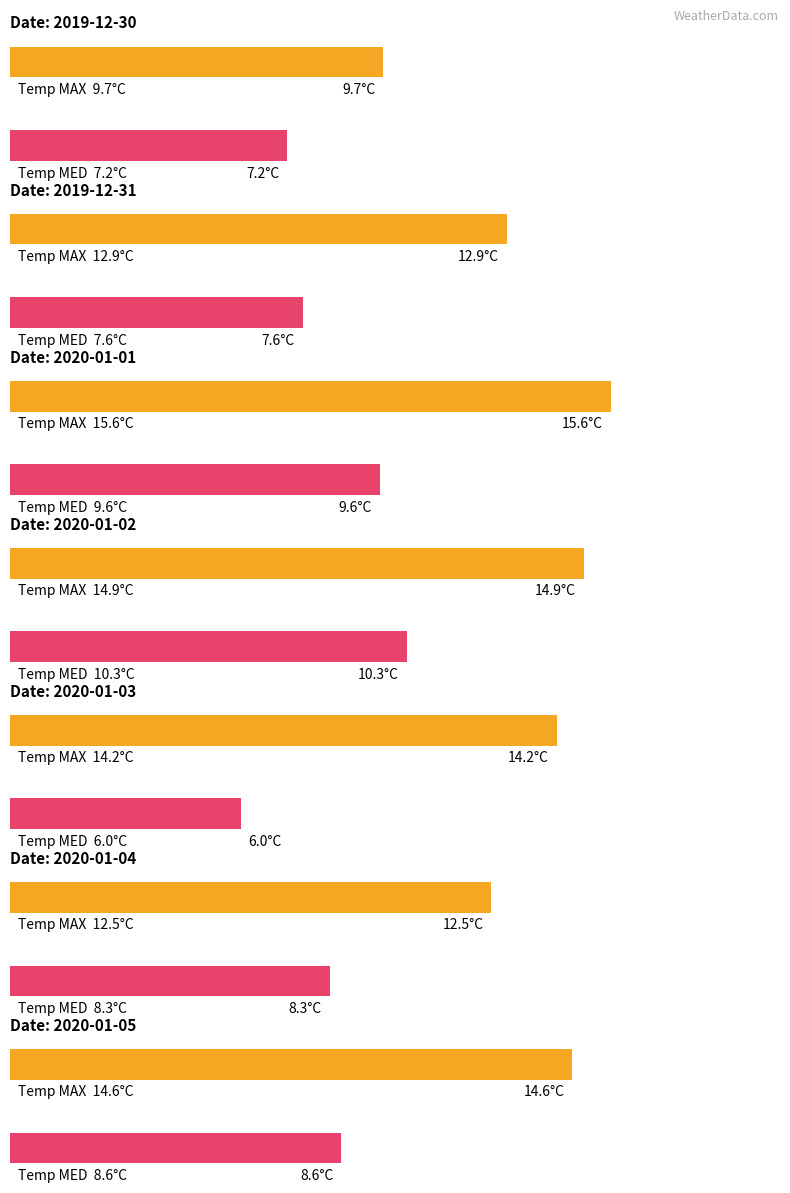

Is it true that Temp MED equals 3.7 at 2019-12-31?

False